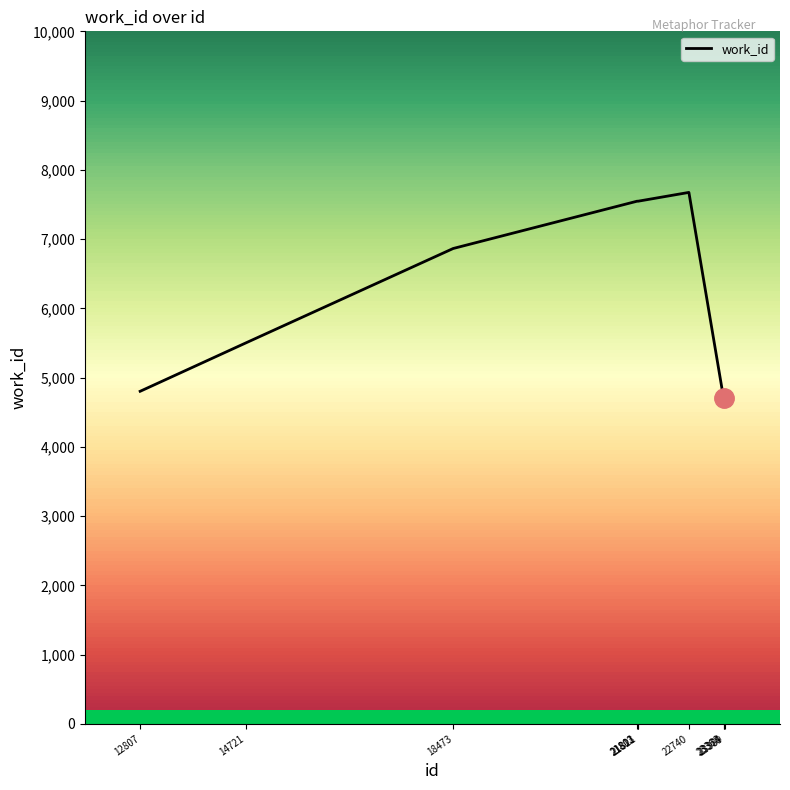

What is the difference between the second highest and second lowest values?

2845